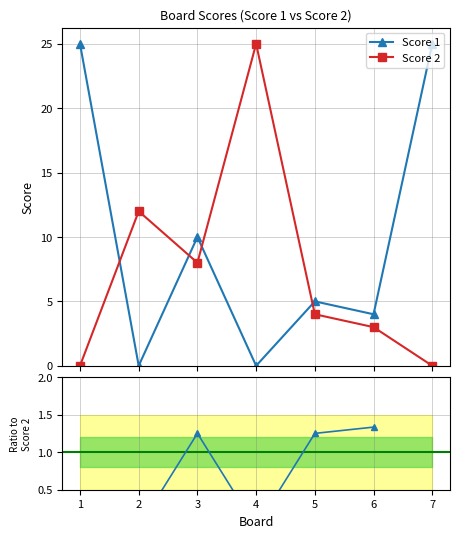

In Score 1, how many points are lower than both neighbors (excluding endpoints)?

3